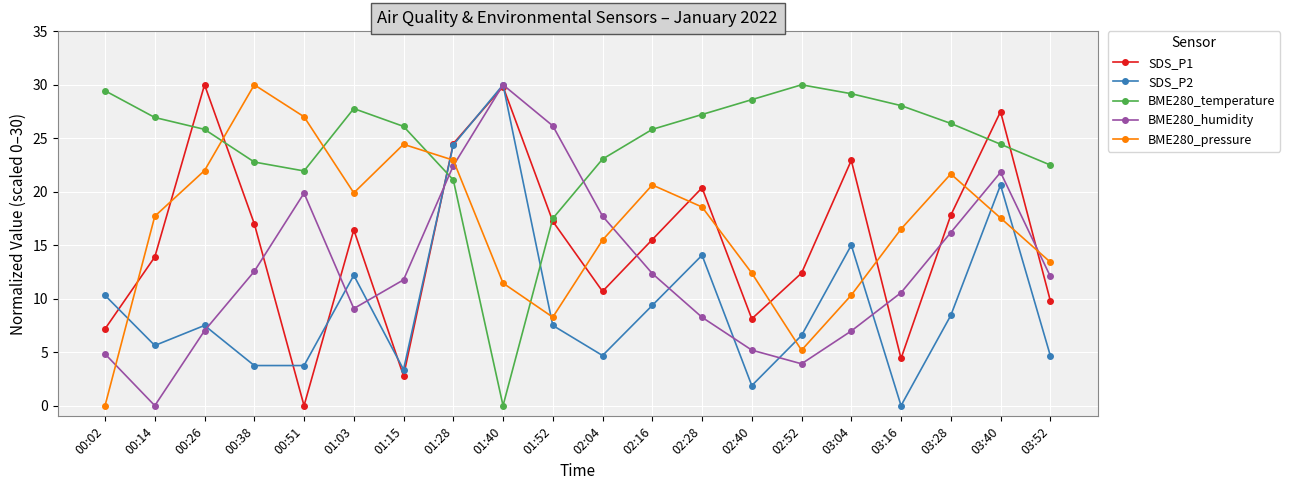

What is the label of the 13th point from the left?

02:28